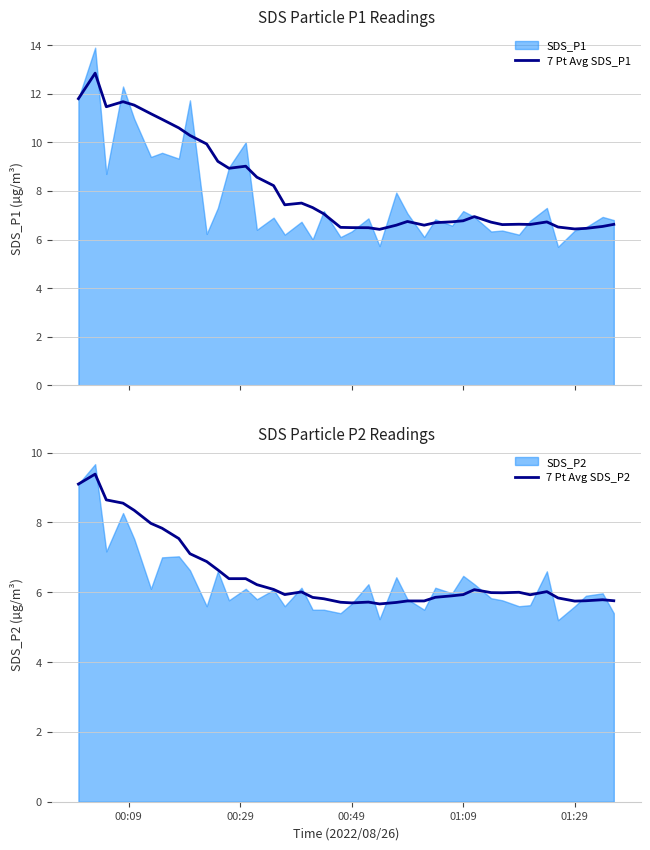

What is the maximum value for 7 Pt Avg SDS_P1?

12.9